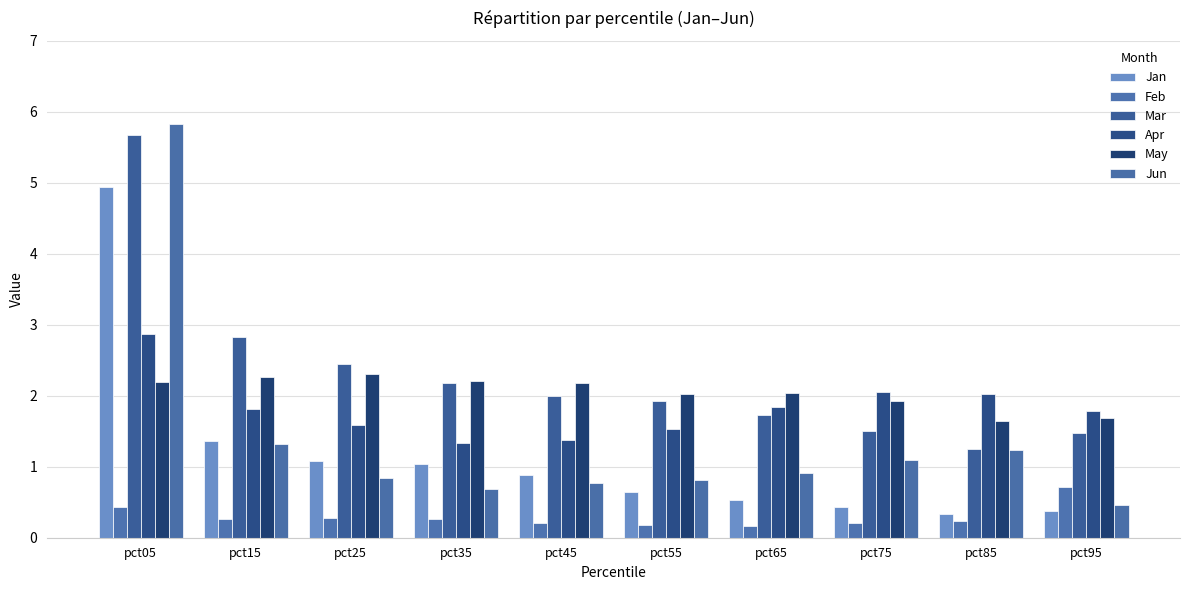

Rank the categories by Mar value from highest to lowest.

pct05, pct15, pct25, pct35, pct45, pct55, pct65, pct75, pct95, pct85